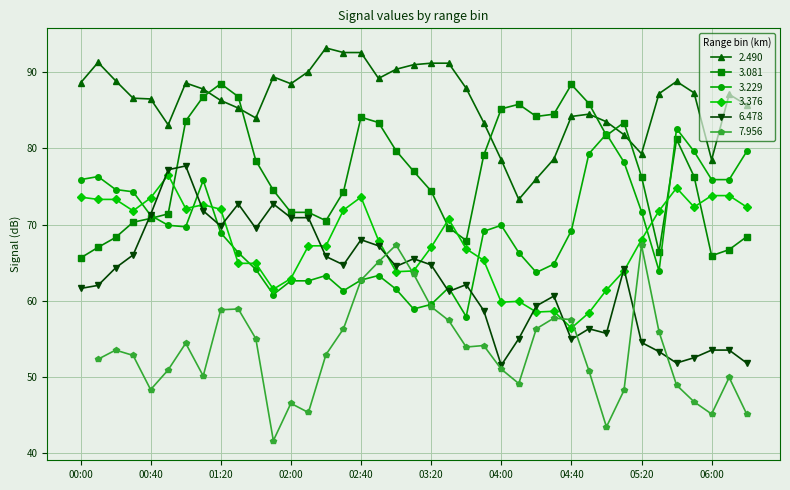

The 6.478 series shows 69.5 at 01:40. True or false?

True